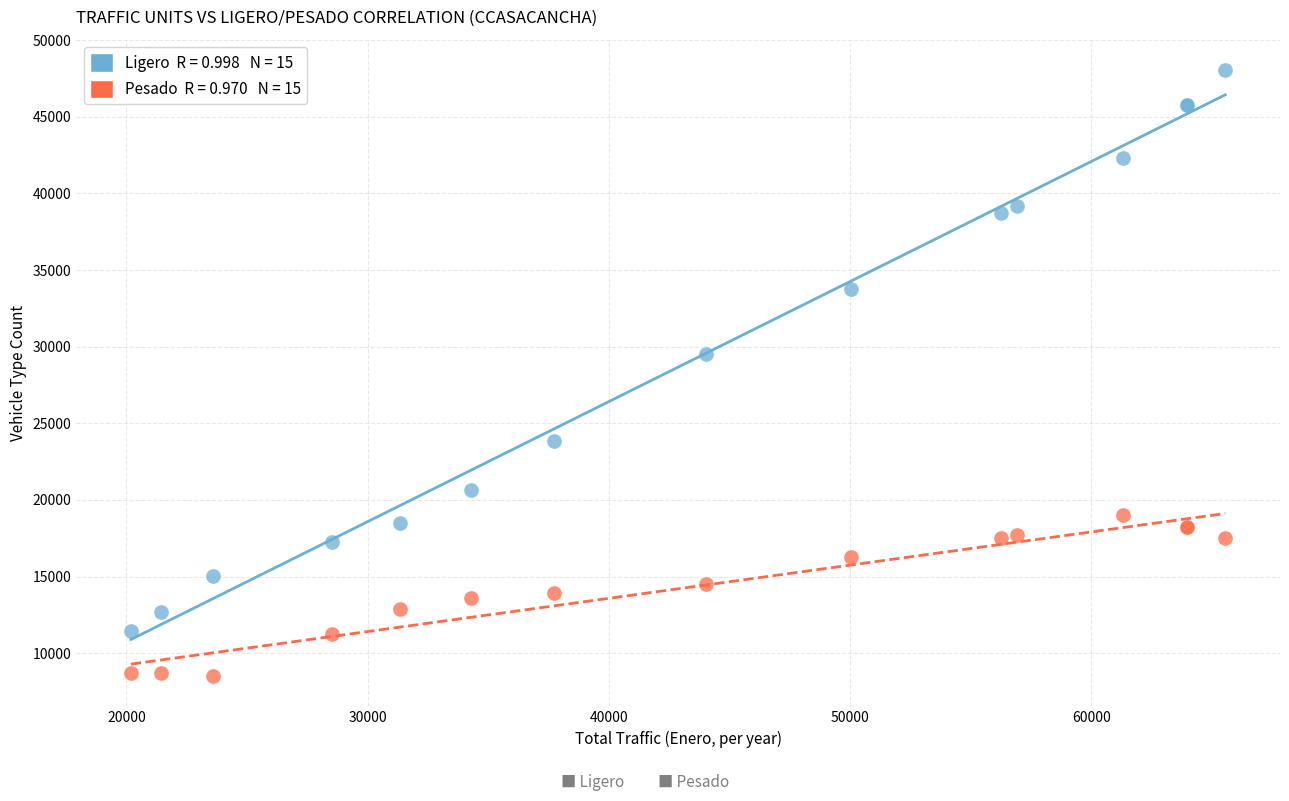

Across all series, what Y value is closest to 28283?

29542